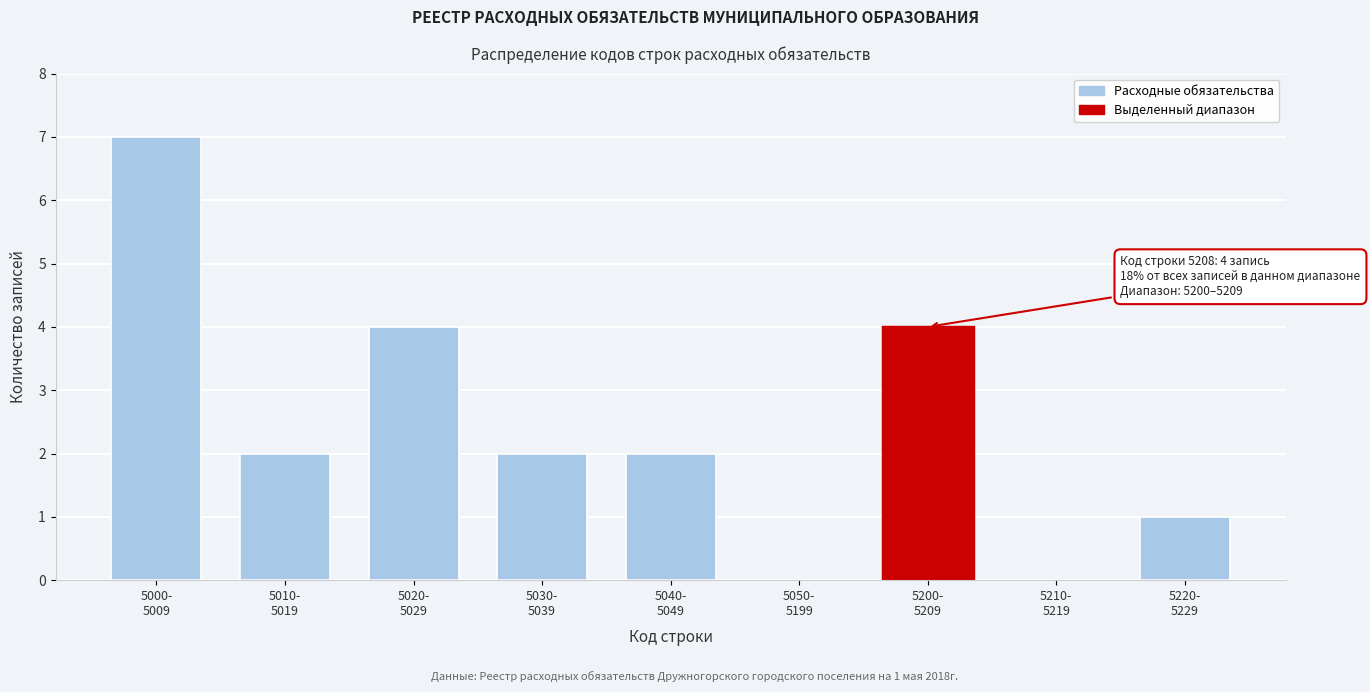

What is the sum of all values?

22